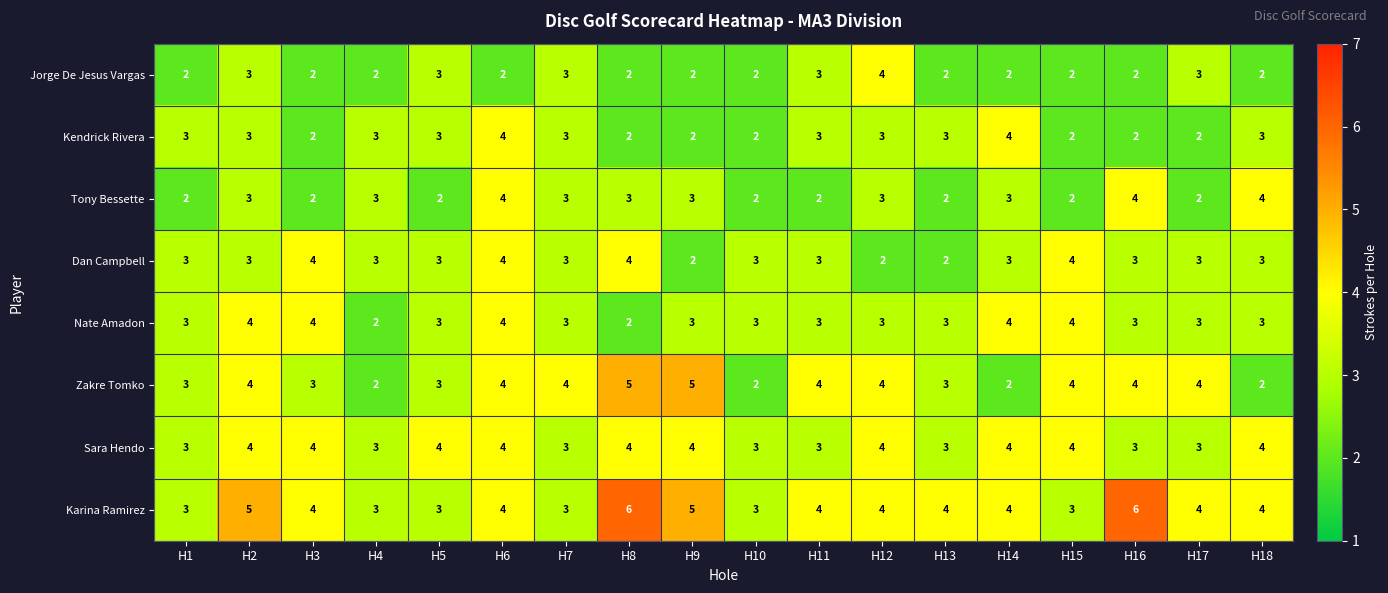

What is the approximate value of Tony Bessette at H4?

3